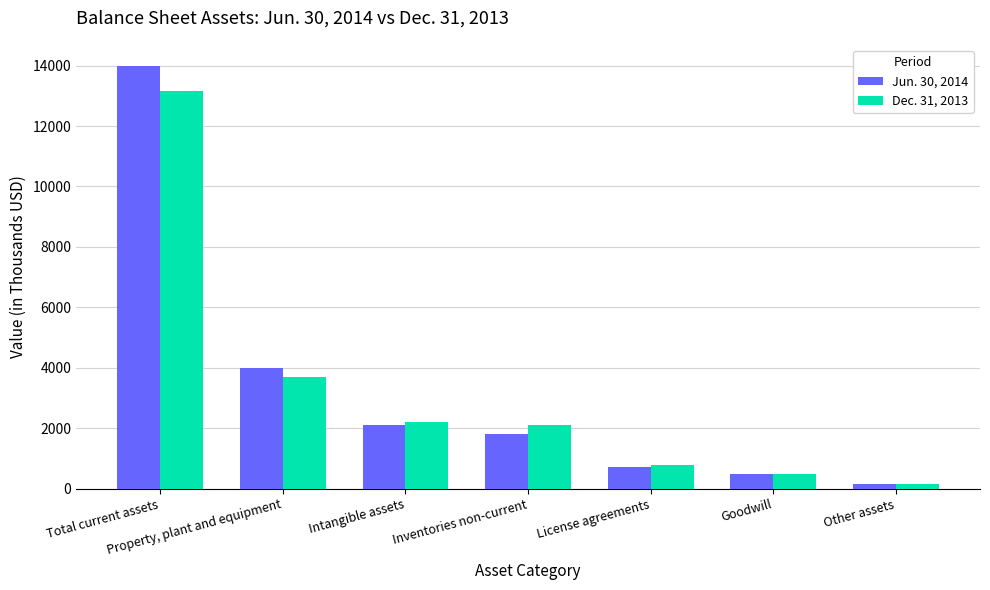

What is the sum of all Jun. 30, 2014 values?

23226